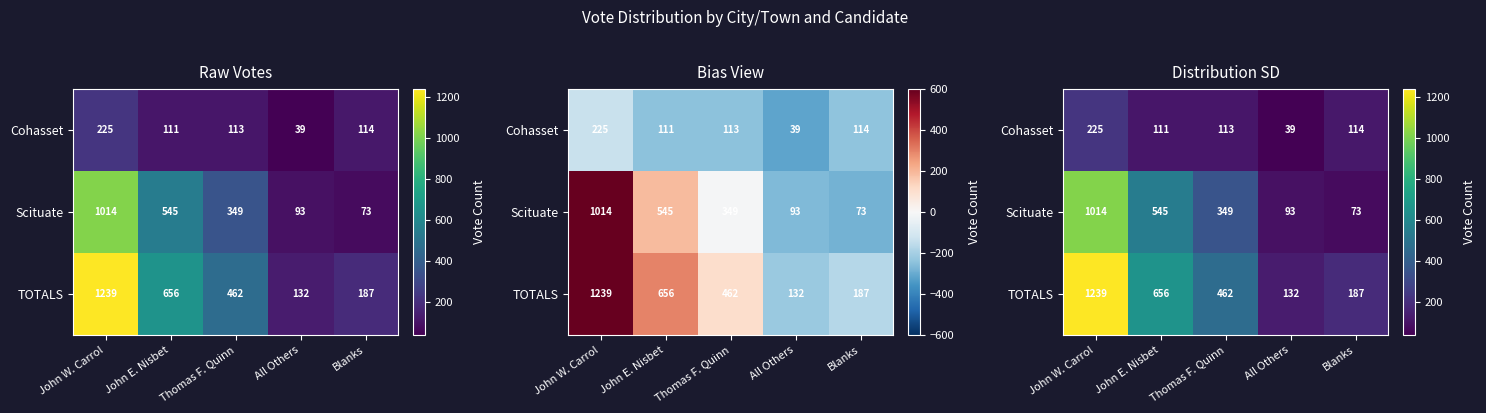

Rank the series at John E. Nisbet from lowest to highest value.

Cohasset, Scituate, TOTALS